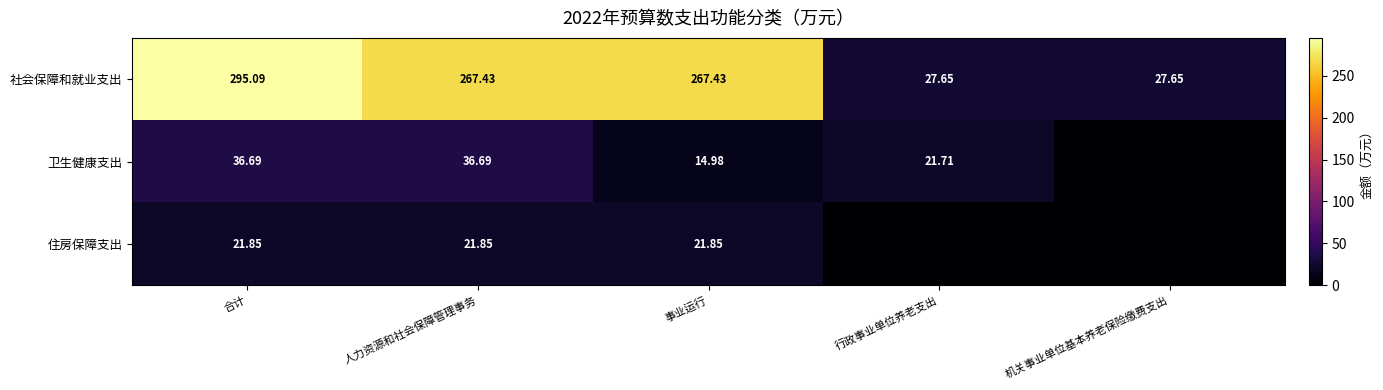

Is it true that 住房保障支出 equals 21.9 at 合计?

True